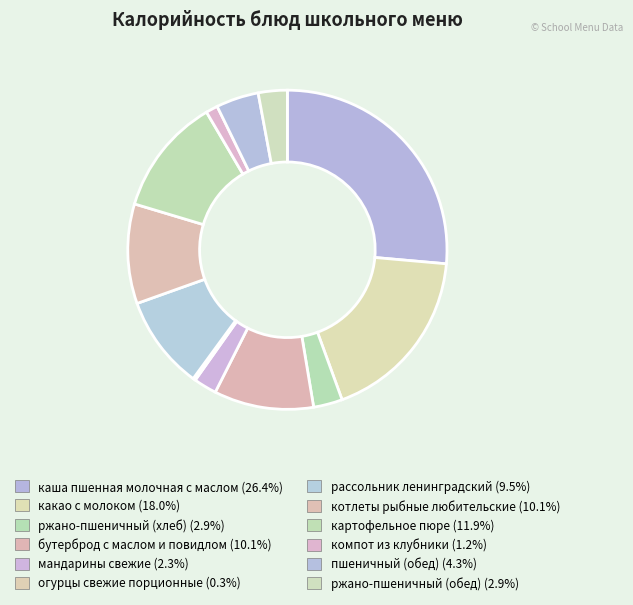

To the nearest percent, what is the combined percentage of огурцы свежие порционные and рассольник ленинградский?

10%